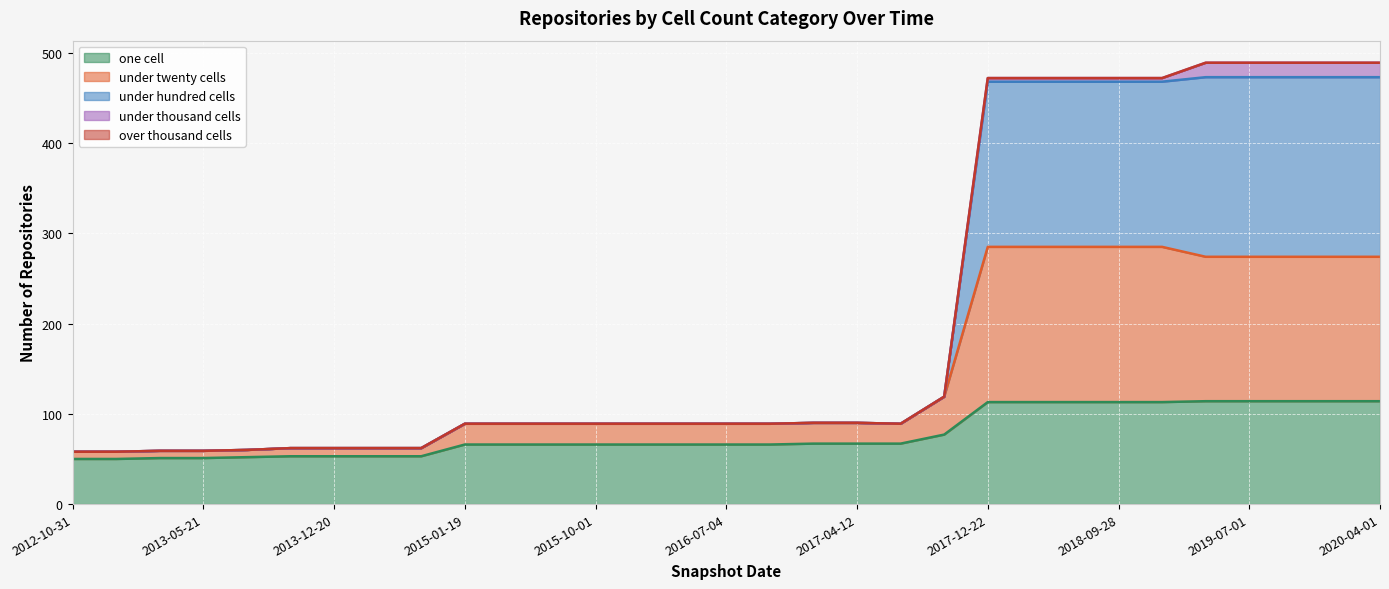

Which series has the widest spread of values?

under_hundred_cells